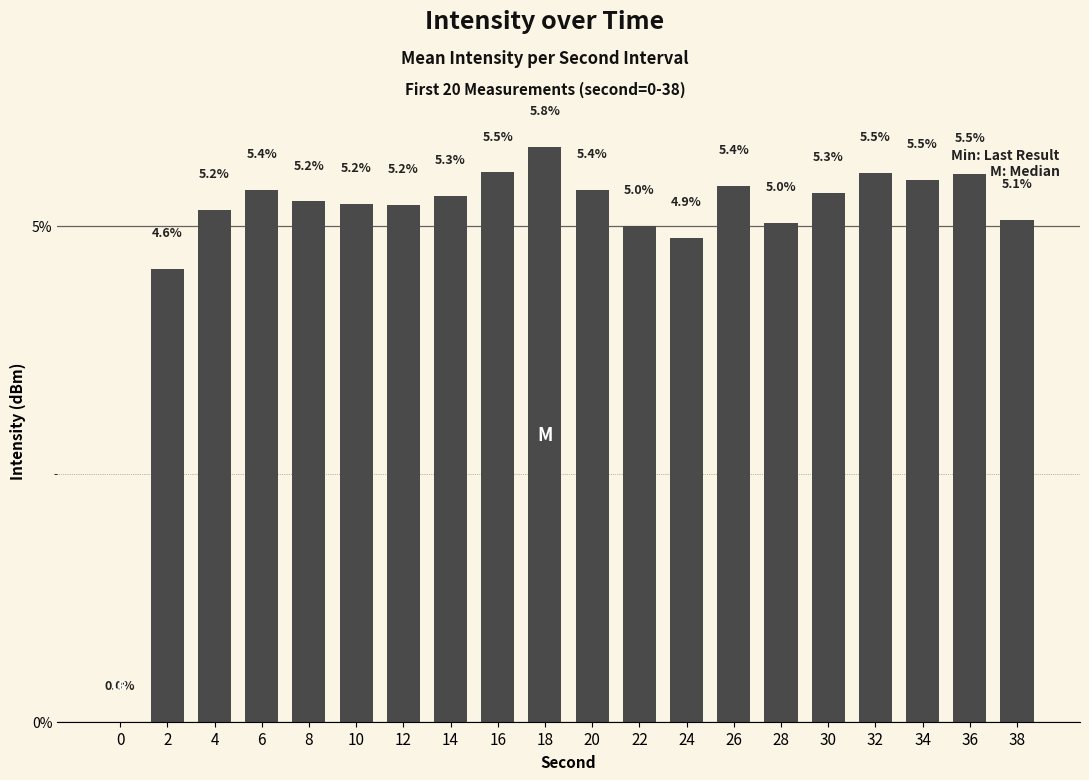

Reading left to right, extract all data points from this chart.

0.0	4.6	5.2	5.4	5.2	5.2	5.2	5.3	5.5	5.8	5.4	5.0	4.9	5.4	5.0	5.3	5.5	5.5	5.5	5.1